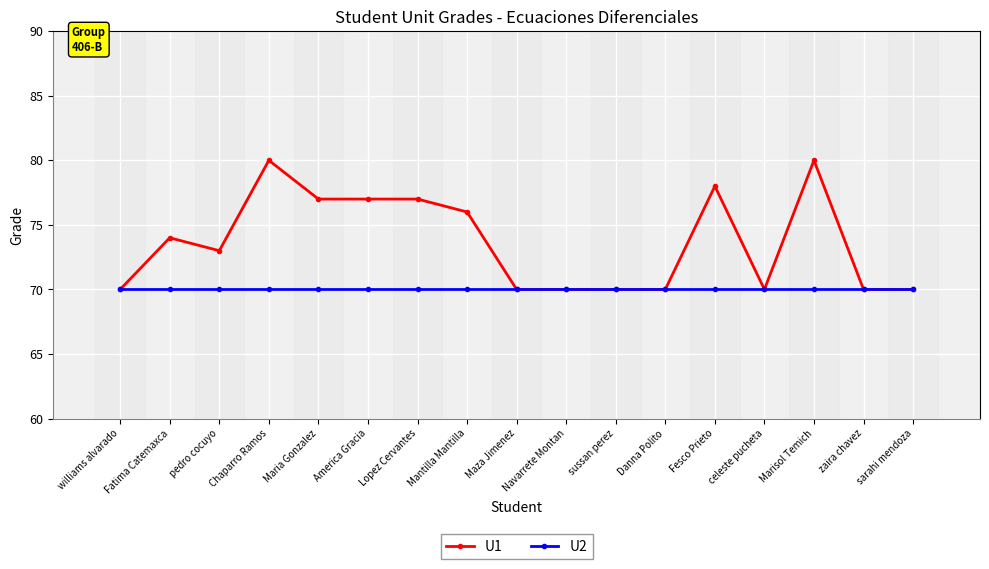

Which series has the largest range (max minus min)?

U1